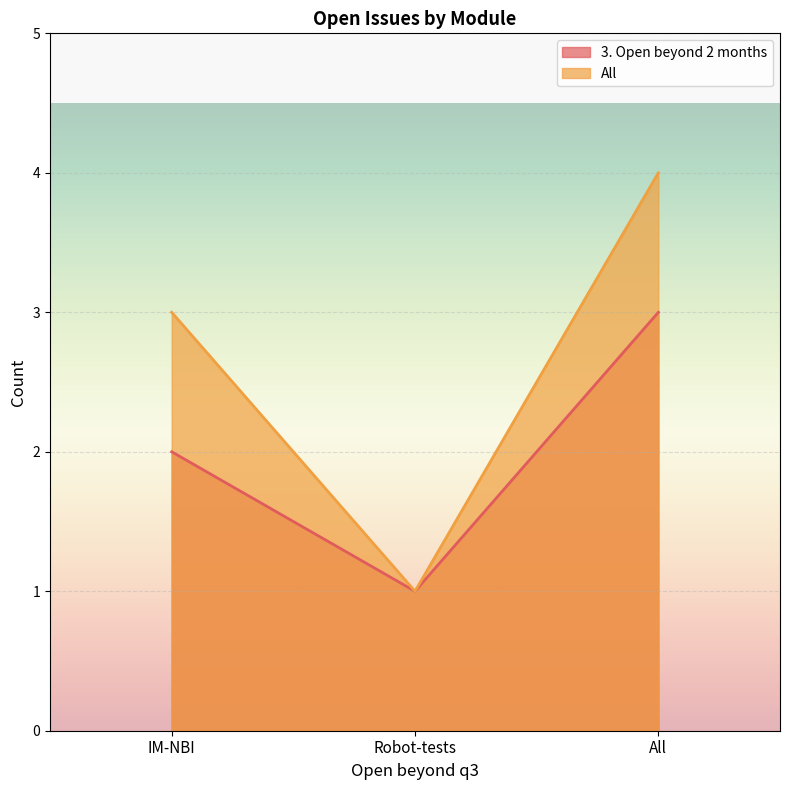

How many 3. Open beyond 2 months values are between 1 and 3?

3